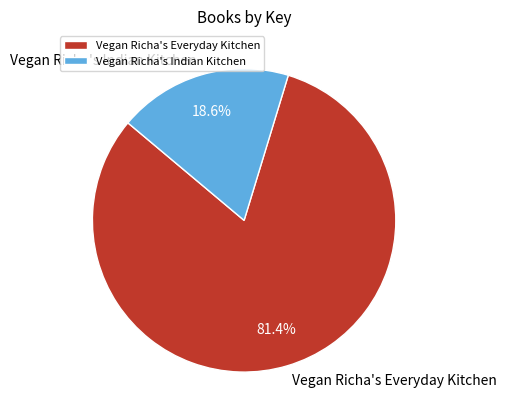

What percentage is the Vegan Richa's Everyday Kitchen slice, to the nearest percent?

81%